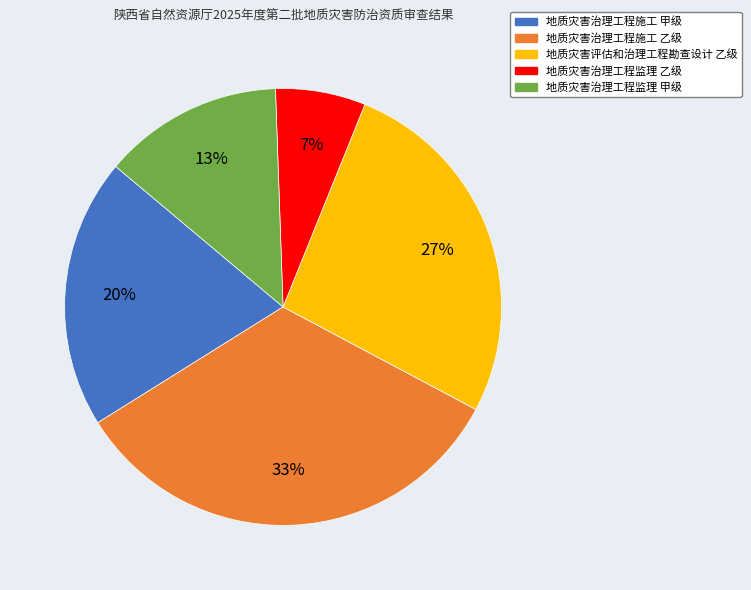

To the nearest percent, what portion does 地质灾害评估和治理工程勘查设计 乙级 represent?

27%